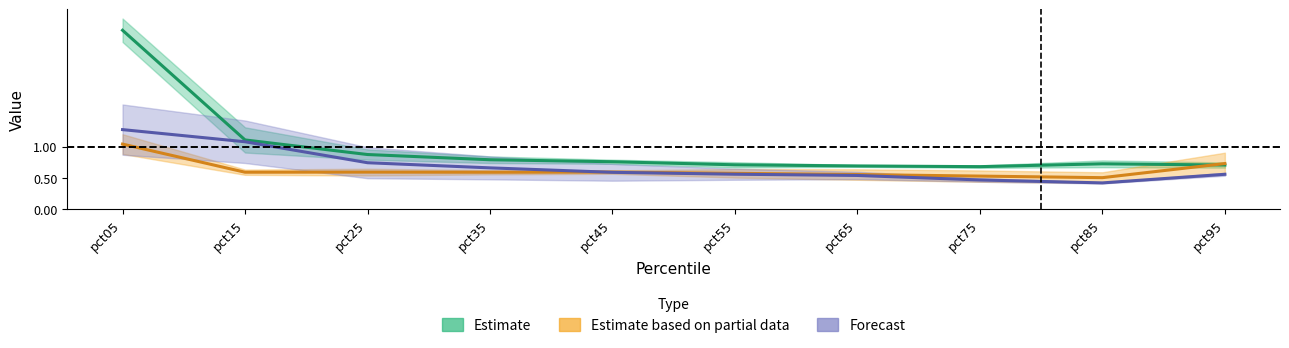

What are all the series names shown in the legend?

Estimate, Estimate based on partial data, Forecast